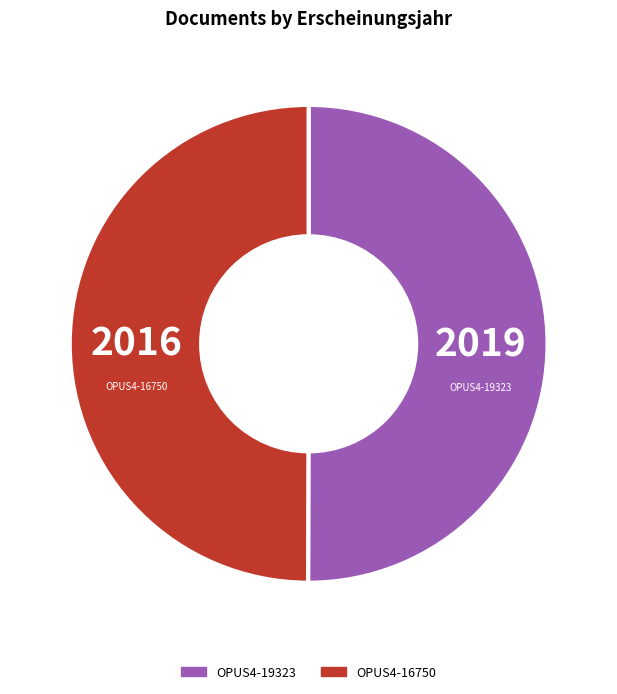

Combined, do OPUS4-16750 and OPUS4-19323 account for over 50%?

Yes